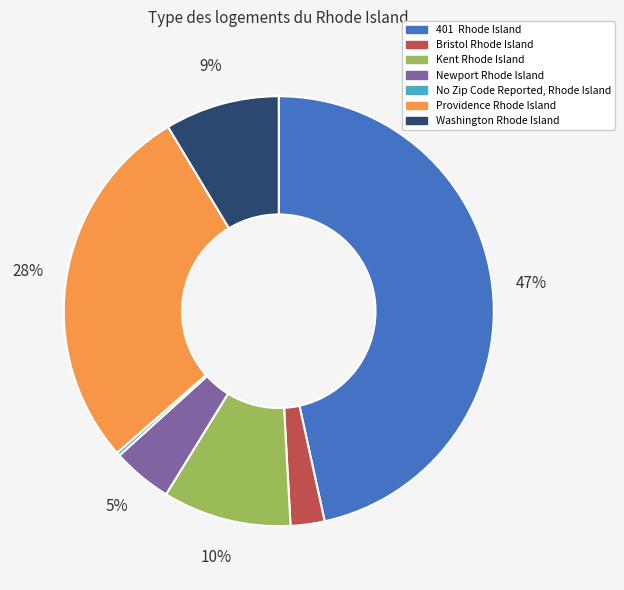

Do Newport Rhode Island and Bristol Rhode Island together represent more than half of the pie?

No